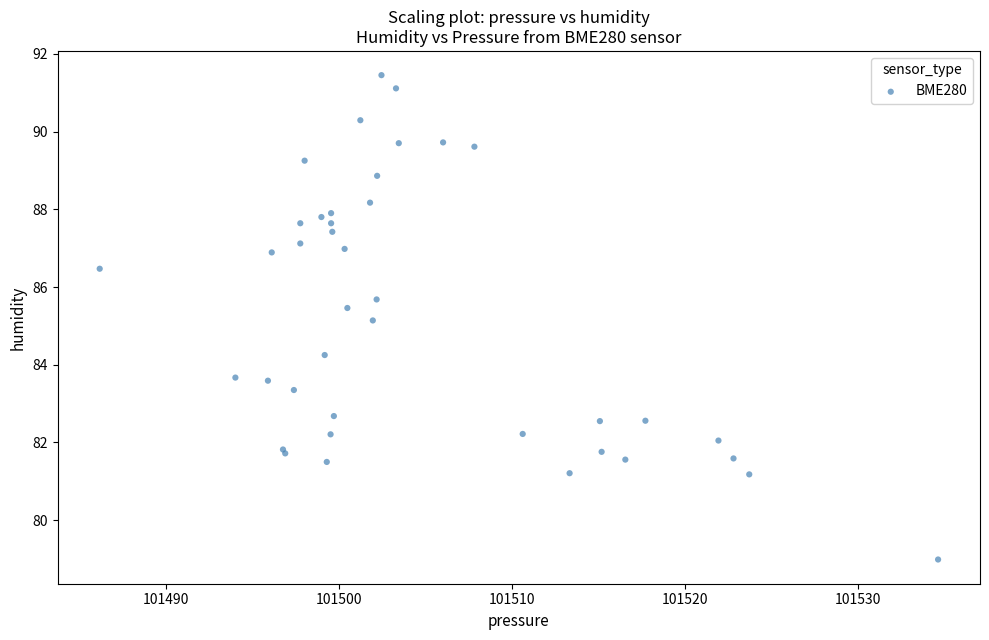

What Y value in the scatter plot is closest to 85?

85.1